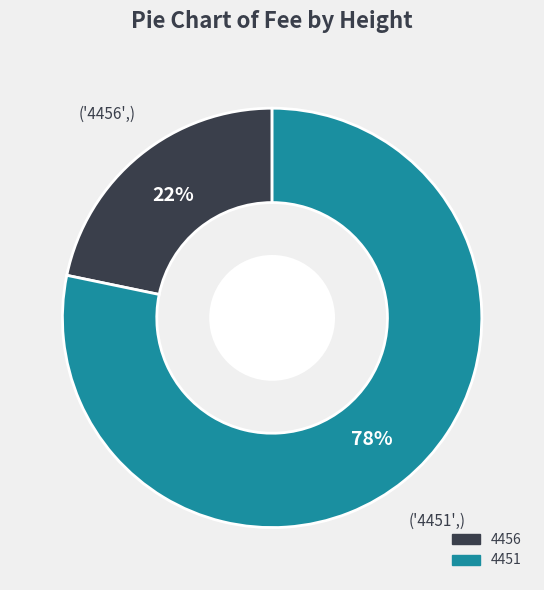

Is it true that 4456 is 30% of the pie?

False